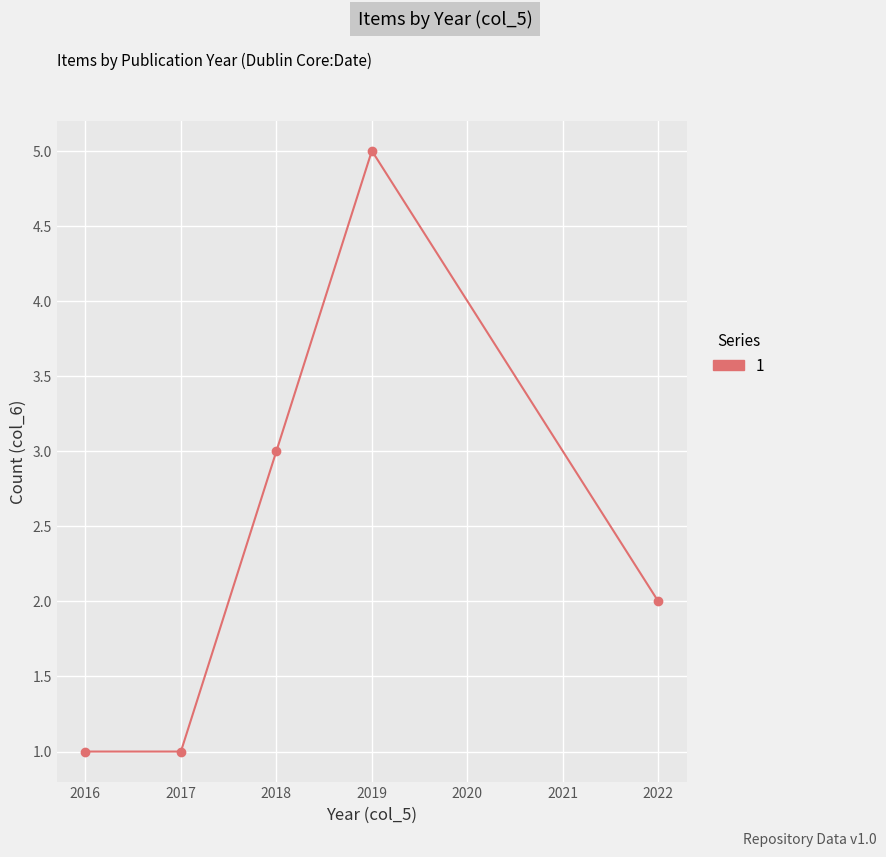

What is the value of the 4th point from the left?

5